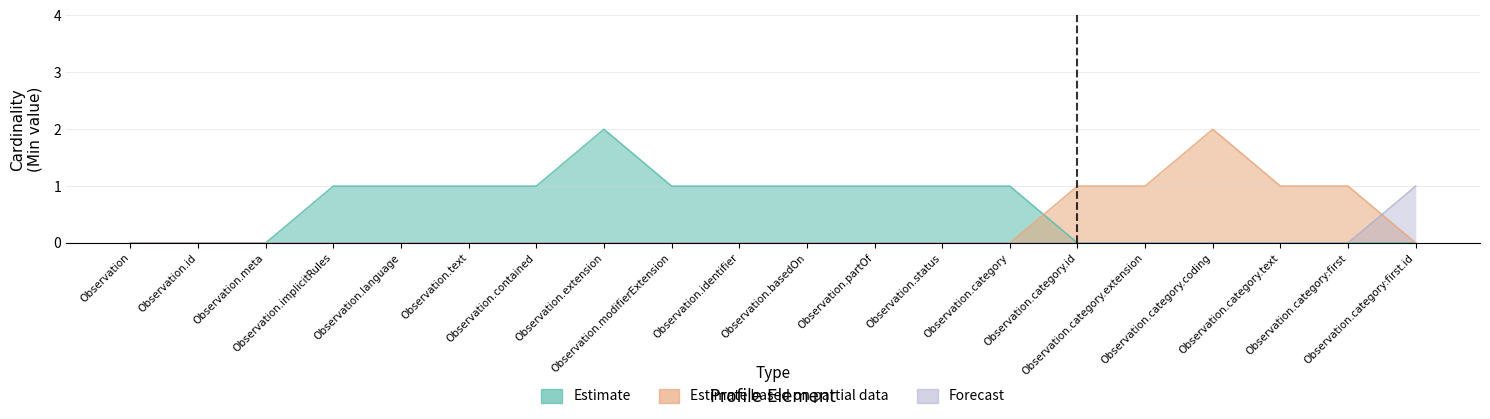

Reading right to left, what are all the values shown in this chart?

Estimate: Observation.category:first.id=0	Observation.category:first=0	Observation.category.text=0	Observation.category.coding=0	Observation.category.extension=0	Observation.category.id=0	Observation.category=1	Observation.status=1	Observation.partOf=1	Observation.basedOn=1	Observation.identifier=1	Observation.modifierExtension=1	Observation.extension=2	Observation.contained=1	Observation.text=1	Observation.language=1	Observation.implicitRules=1	Observation.meta=0	Observation.id=0	Observation=0
Estimate based on partial data: Observation.category:first.id=0	Observation.category:first=1	Observation.category.text=1	Observation.category.coding=2	Observation.category.extension=1	Observation.category.id=1	Observation.category=0	Observation.status=0	Observation.partOf=0	Observation.basedOn=0	Observation.identifier=0	Observation.modifierExtension=0	Observation.extension=0	Observation.contained=0	Observation.text=0	Observation.language=0	Observation.implicitRules=0	Observation.meta=0	Observation.id=0	Observation=0